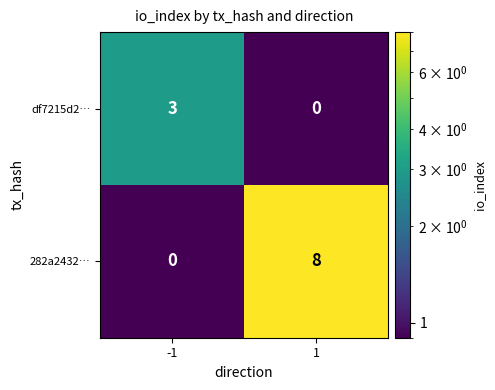

Between -1 and 1, which series saw the biggest shift?

282a2432…